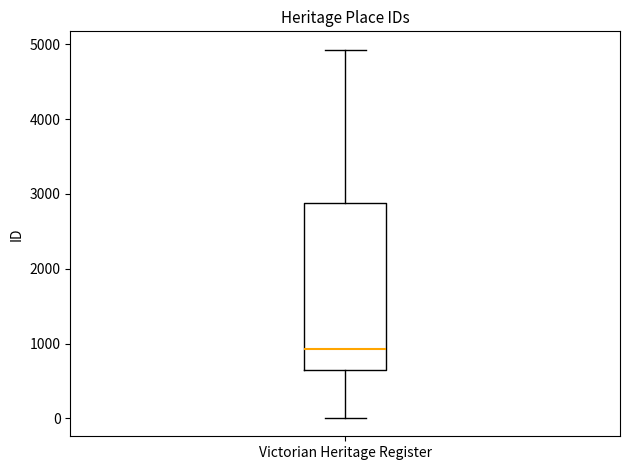

Transcribe this box plot: give where the median line is, the range the box spans, and where the two whiskers end, as read against the y-axis. The values are not printed on the chart, so give them approximately, as read against the axis.

median 900, box 600 to 2900, whiskers 0 to 4900